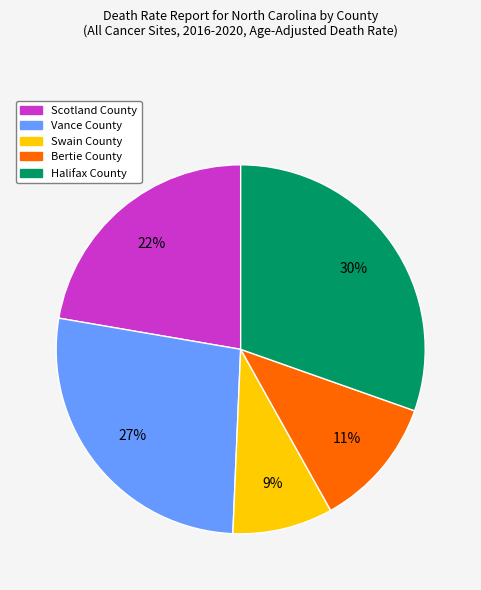

Is Bertie County the majority of the pie?

No